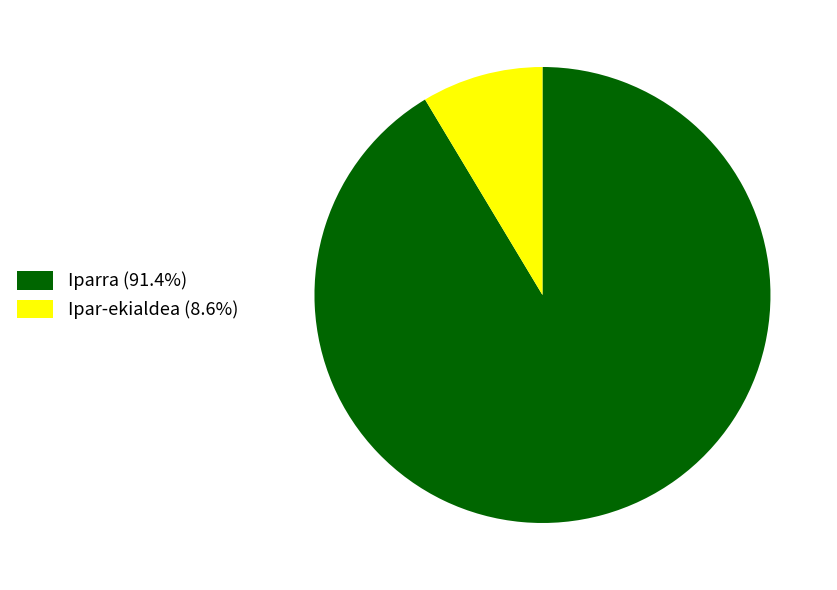

What is the ratio of the value at Iparra (91.4%) to the value at Ipar-ekialdea (8.6%)?

10.6